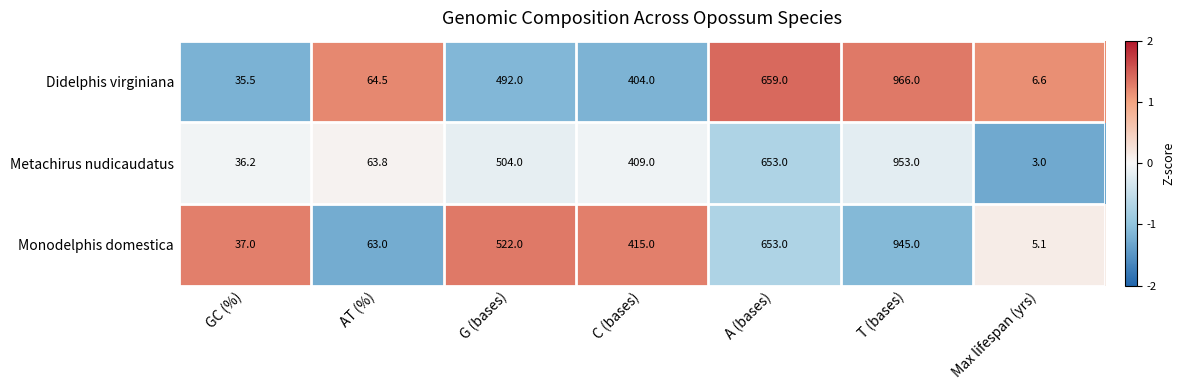

Reading left to right, what are all the values shown in this chart?

Didelphis virginiana: 35.5	64.5	492.0	404.0	659.0	966.0	6.6
Metachirus nudicaudatus: 36.2	63.8	504.0	409.0	653.0	953.0	3.0
Monodelphis domestica: 37.0	63.0	522.0	415.0	653.0	945.0	5.1